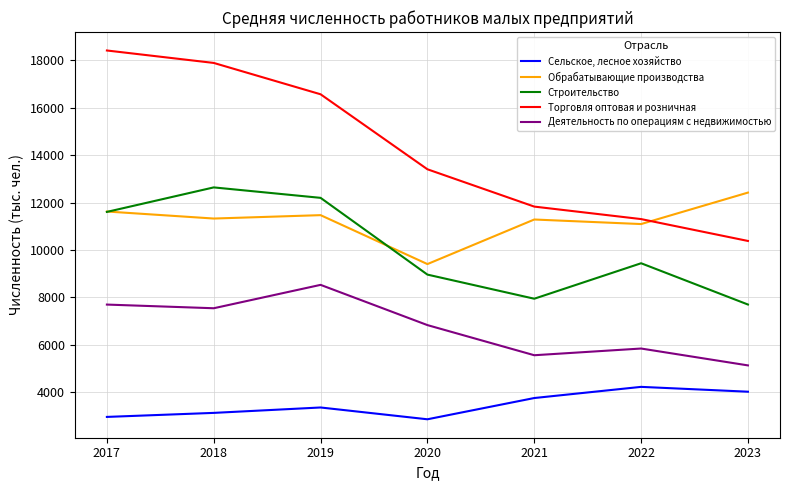

At which label is Сельское, лесное хозяйство closest to 3541?

2019